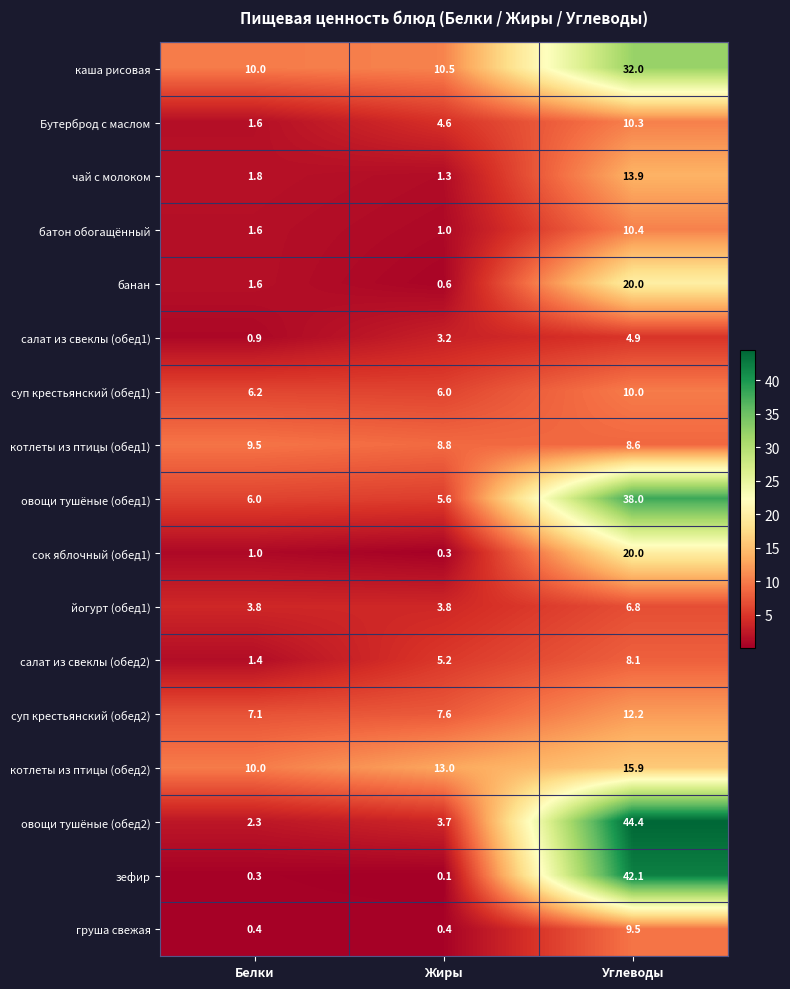

At which category is the sum across all series the highest?

Углеводы